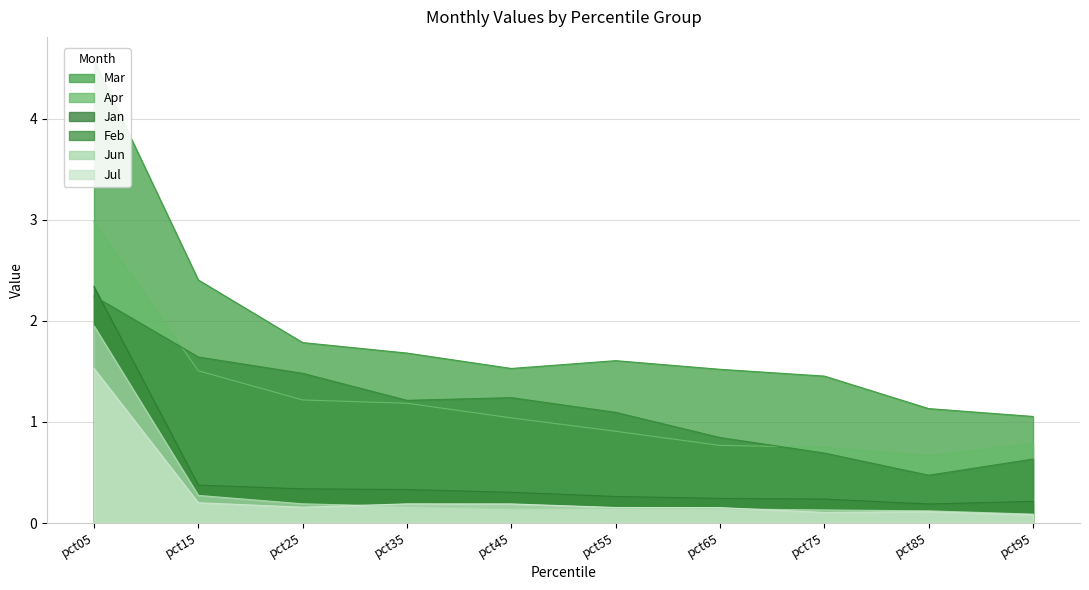

Reading left to right, transcribe all the data shown in this chart.

Jan: pct05=2.3	pct15=0.4	pct25=0.3	pct35=0.3	pct45=0.3	pct55=0.3	pct65=0.2	pct75=0.2	pct85=0.2	pct95=0.2
Feb: pct05=2.2	pct15=1.6	pct25=1.5	pct35=1.2	pct45=1.2	pct55=1.1	pct65=0.8	pct75=0.7	pct85=0.5	pct95=0.6
Mar: pct05=4.6	pct15=2.4	pct25=1.8	pct35=1.7	pct45=1.5	pct55=1.6	pct65=1.5	pct75=1.5	pct85=1.1	pct95=1.1
Apr: pct05=3.0	pct15=1.5	pct25=1.2	pct35=1.2	pct45=1.0	pct55=0.9	pct65=0.8	pct75=0.7	pct85=0.7	pct95=0.8
Jun: pct05=2.0	pct15=0.3	pct25=0.2	pct35=0.2	pct45=0.1	pct55=0.1	pct65=0.1	pct75=0.1	pct85=0.1	pct95=0.1
Jul: pct05=1.5	pct15=0.2	pct25=0.2	pct35=0.2	pct45=0.2	pct55=0.2	pct65=0.2	pct75=0.1	pct85=0.1	pct95=0.1